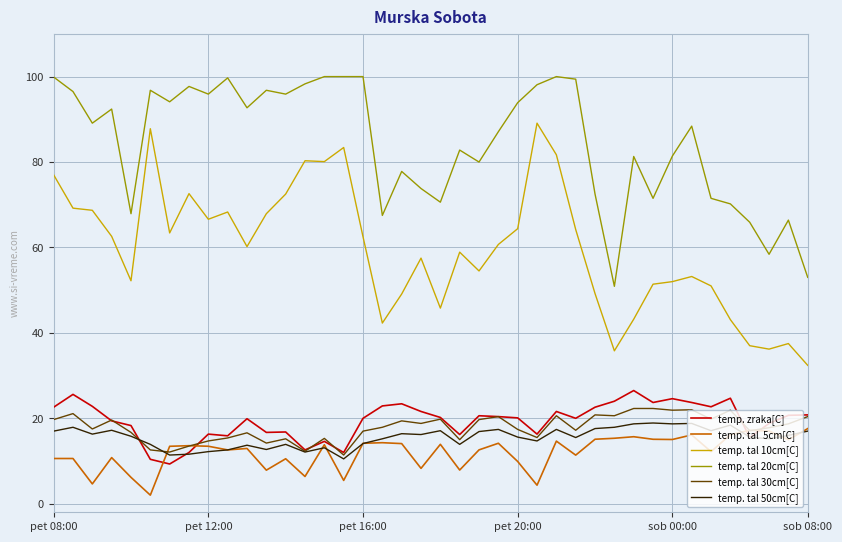

Reading left to right, what are all the values shown in this chart?

temp. zraka[C]: 22.6	25.6	22.8	19.4	18.3	10.4	9.3	12.0	16.3	15.9	19.9	16.7	16.8	12.6	14.6	12.0	20.0	22.9	23.4	21.6	20.2	16.2	20.6	20.4	20.1	16.3	21.6	20.0	22.6	24.0	26.5	23.7	24.6	23.7	22.7	24.7	15.5	18.8	20.7	20.8
temp. tal  5cm[C]: 10.6	10.6	4.6	10.8	6.2	2.0	13.4	13.6	13.5	12.6	12.9	7.9	10.5	6.4	13.8	5.5	14.2	14.3	14.1	8.3	13.9	7.9	12.6	14.2	9.9	4.3	14.7	11.4	15.1	15.3	15.7	15.1	15.0	16.1	12.2	16.2	17.2	17.0	15.0	17.6
temp. tal 10cm[C]: 77.0	69.2	68.7	62.6	52.2	87.8	63.4	72.6	66.6	68.3	60.2	67.9	72.5	80.3	80.1	83.4	62.5	42.3	49.1	57.5	45.8	58.9	54.5	60.7	64.4	89.1	81.7	64.2	49.2	35.8	43.2	51.4	52.0	53.2	51.0	43.1	37.0	36.2	37.5	32.4
temp. tal 20cm[C]: 99.9	96.5	89.1	92.4	67.9	96.8	94.1	97.7	95.9	99.7	92.7	96.8	95.9	98.3	100.0	100.0	100.0	67.5	77.8	73.8	70.6	82.8	80.0	87.1	93.9	98.1	100.0	99.4	72.5	50.9	81.3	71.5	81.4	88.4	71.5	70.2	65.9	58.4	66.4	53.0
temp. tal 30cm[C]: 19.7	21.1	17.5	19.6	16.7	12.6	12.1	13.5	14.7	15.4	16.6	14.2	15.2	12.3	15.3	11.4	17.0	17.9	19.4	18.8	19.8	15.0	19.7	20.4	17.4	15.5	20.6	17.2	20.8	20.6	22.3	22.3	21.9	22.0	19.8	21.9	17.1	17.8	18.7	20.4
temp. tal 50cm[C]: 17.0	17.9	16.3	17.2	15.8	13.9	11.4	11.6	12.2	12.6	13.7	12.7	13.9	12.1	13.1	10.5	14.1	15.2	16.4	16.2	17.1	13.9	16.9	17.4	15.6	14.7	17.4	15.5	17.6	17.9	18.7	18.9	18.7	18.8	17.1	18.4	15.6	15.2	16.0	17.0